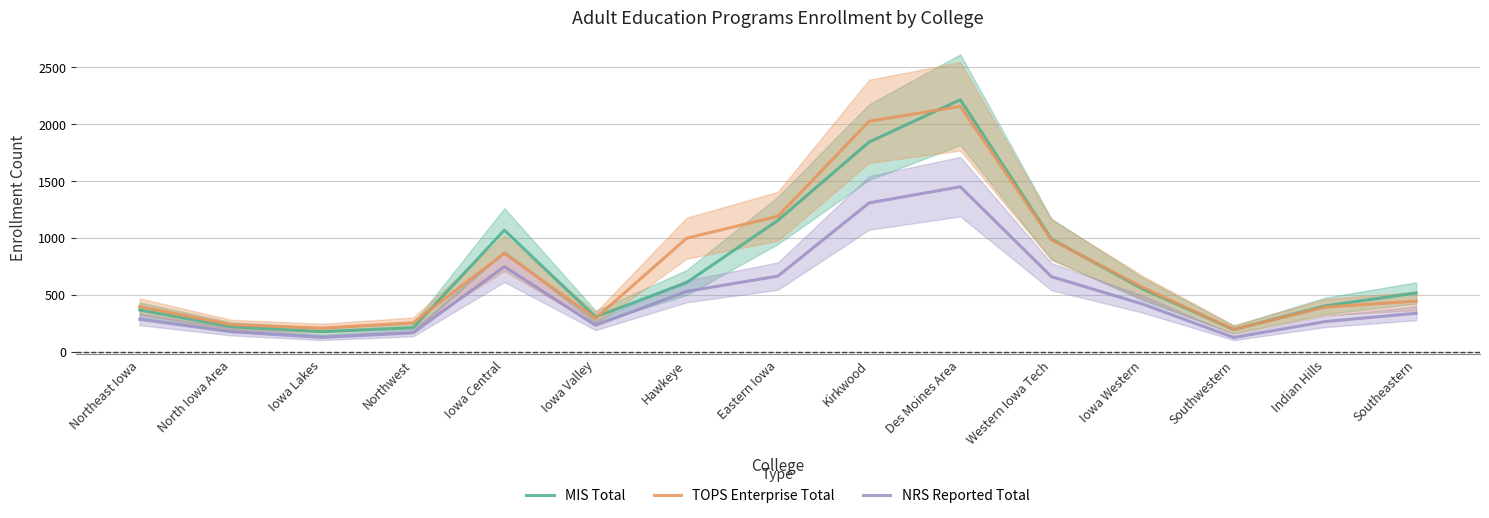

What position from the left is Southwestern?

13